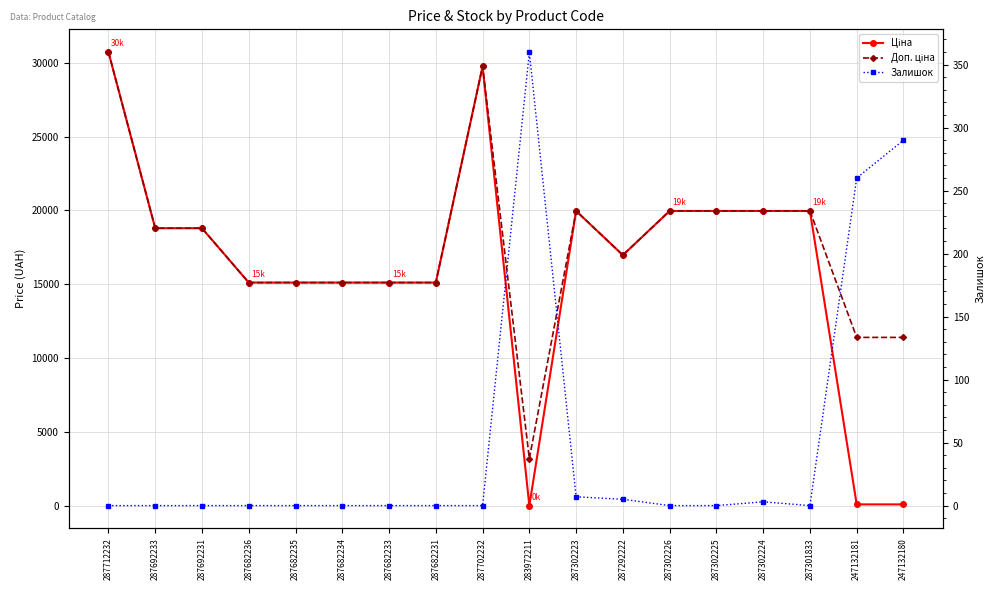

After their last crossing, which series has the higher values: Ціна or Залишок?

Залишок